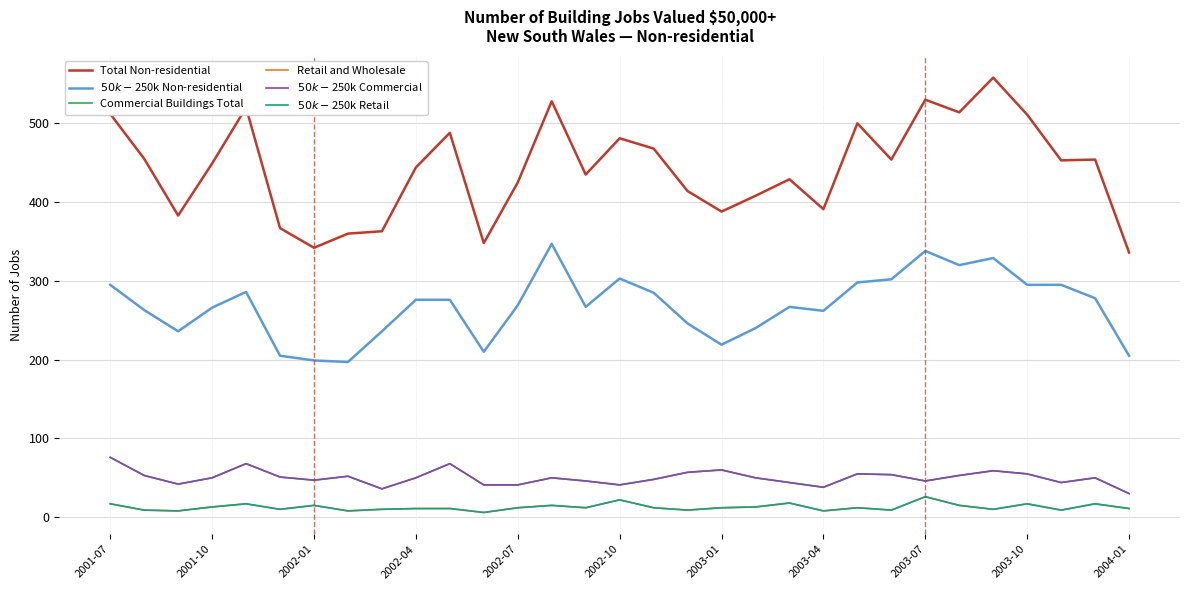

In Total Non-residential, how many points are lower than both neighbors (excluding endpoints)?

9